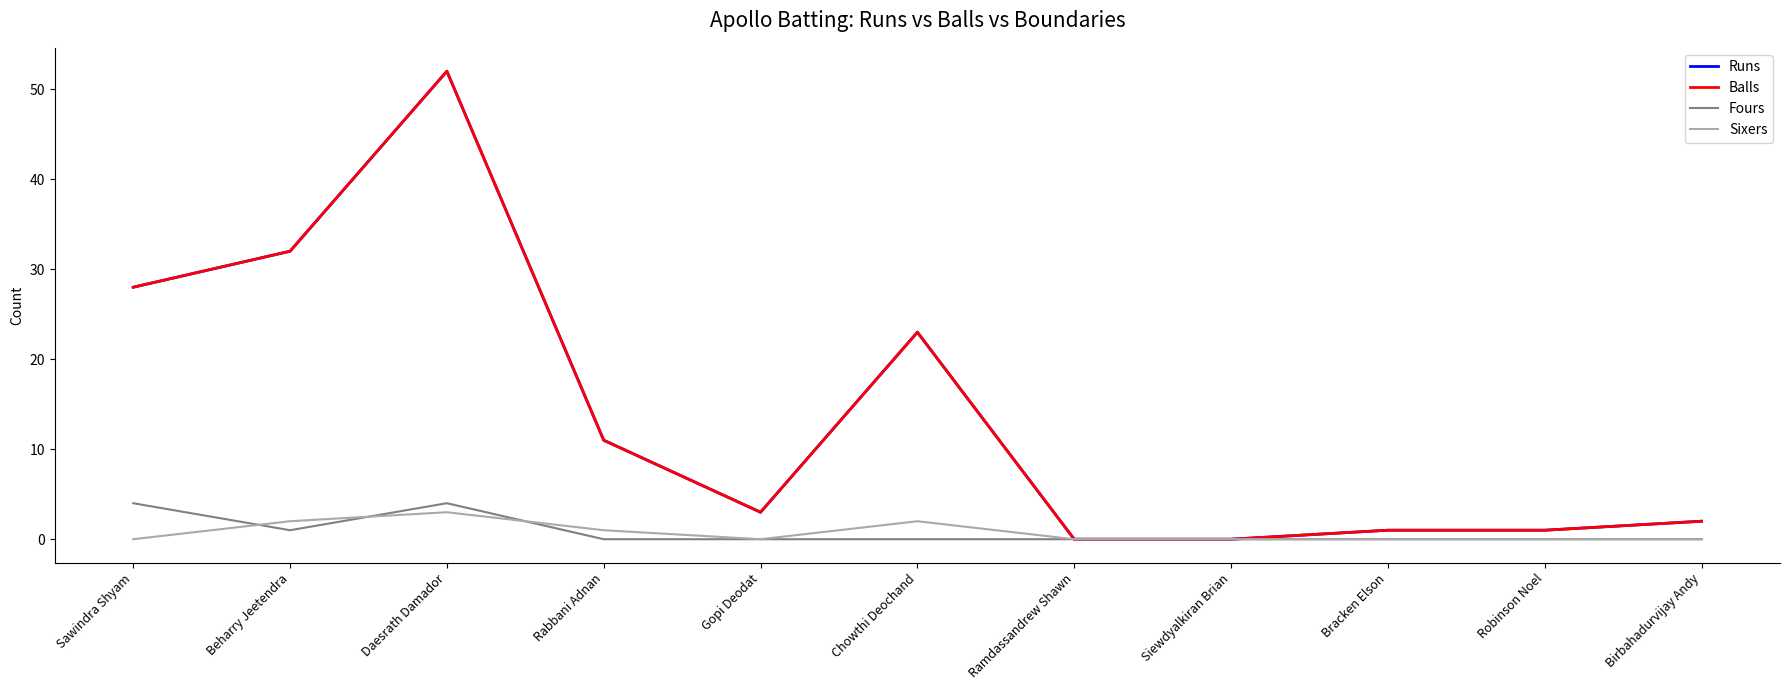

Does the chart display data point markers on the line(s)?

No